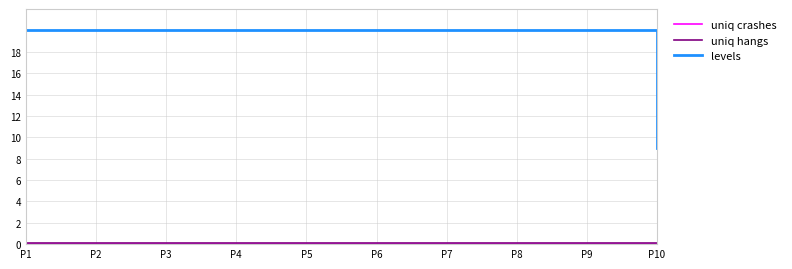

What is the sum of all levels values?

189.0